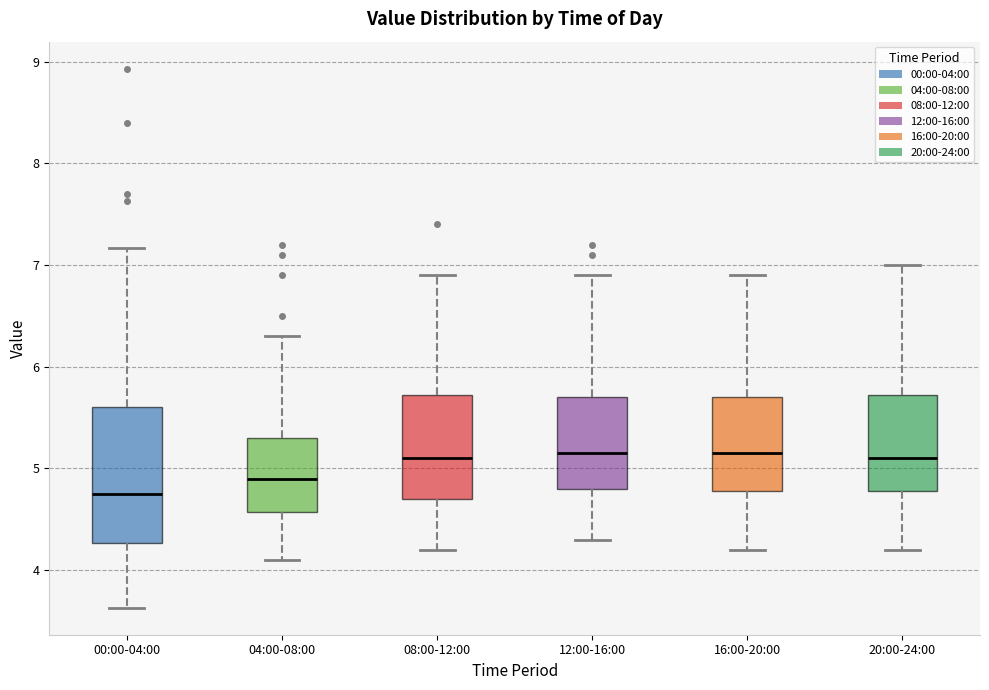

Reading left to right, transcribe this box plot: for each box, give where its median line is, the range the box spans, and where its two whiskers end, as read against the y-axis. The values are not printed on the chart, so give them approximately, as read against the axis.

00:00-04:00: median 4.8, box 4.3 to 5.6, whiskers 3.6 to 7.2
04:00-08:00: median 4.9, box 4.6 to 5.3, whiskers 4.1 to 6.3
08:00-12:00: median 5.1, box 4.7 to 5.7, whiskers 4.2 to 6.9
12:00-16:00: median 5.2, box 4.8 to 5.7, whiskers 4.3 to 6.9
16:00-20:00: median 5.2, box 4.8 to 5.7, whiskers 4.2 to 6.9
20:00-24:00: median 5.1, box 4.8 to 5.7, whiskers 4.2 to 7.0